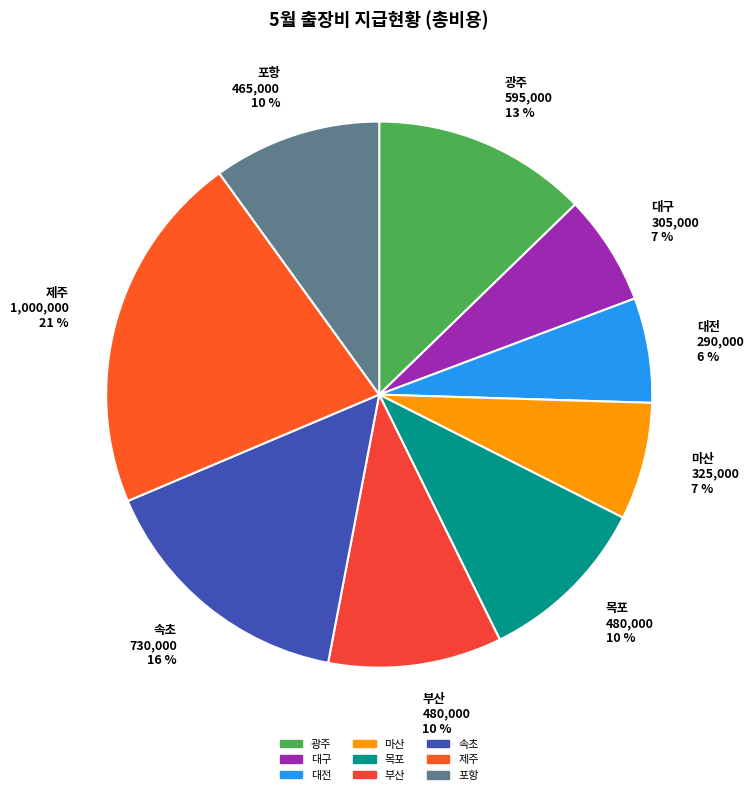

To the nearest percent, what is the difference between the largest and smallest slice percentages?

15%